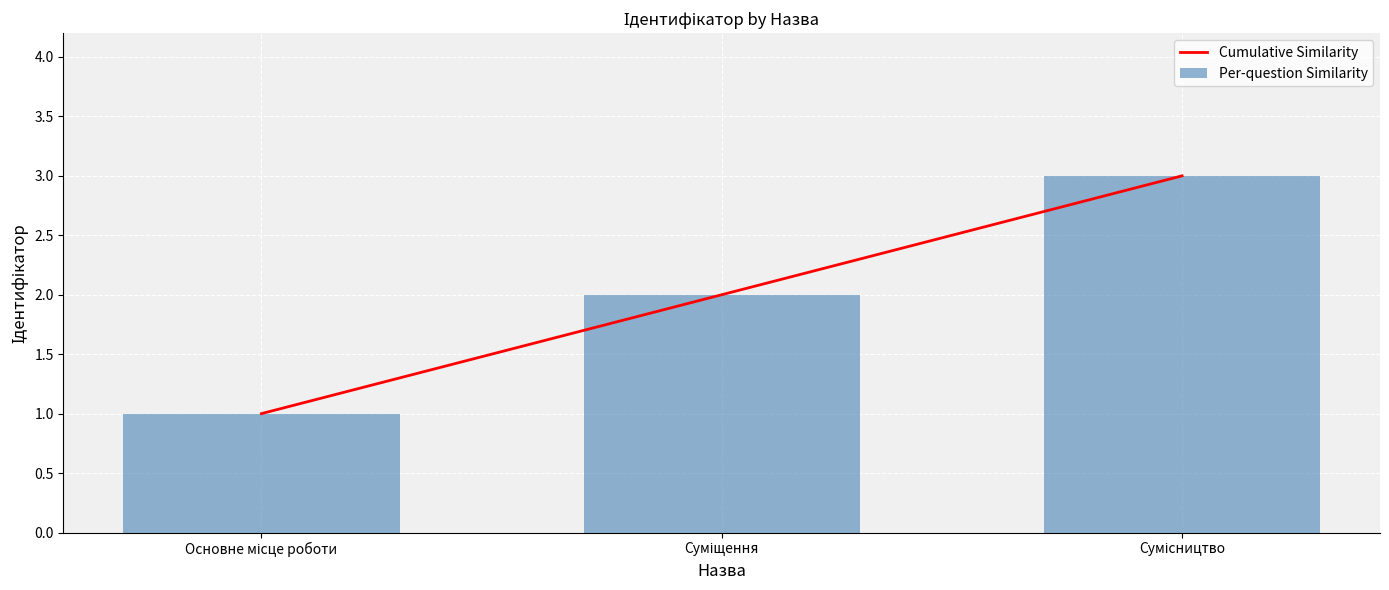

What is the highest value of the Per-question Similarity series?

3